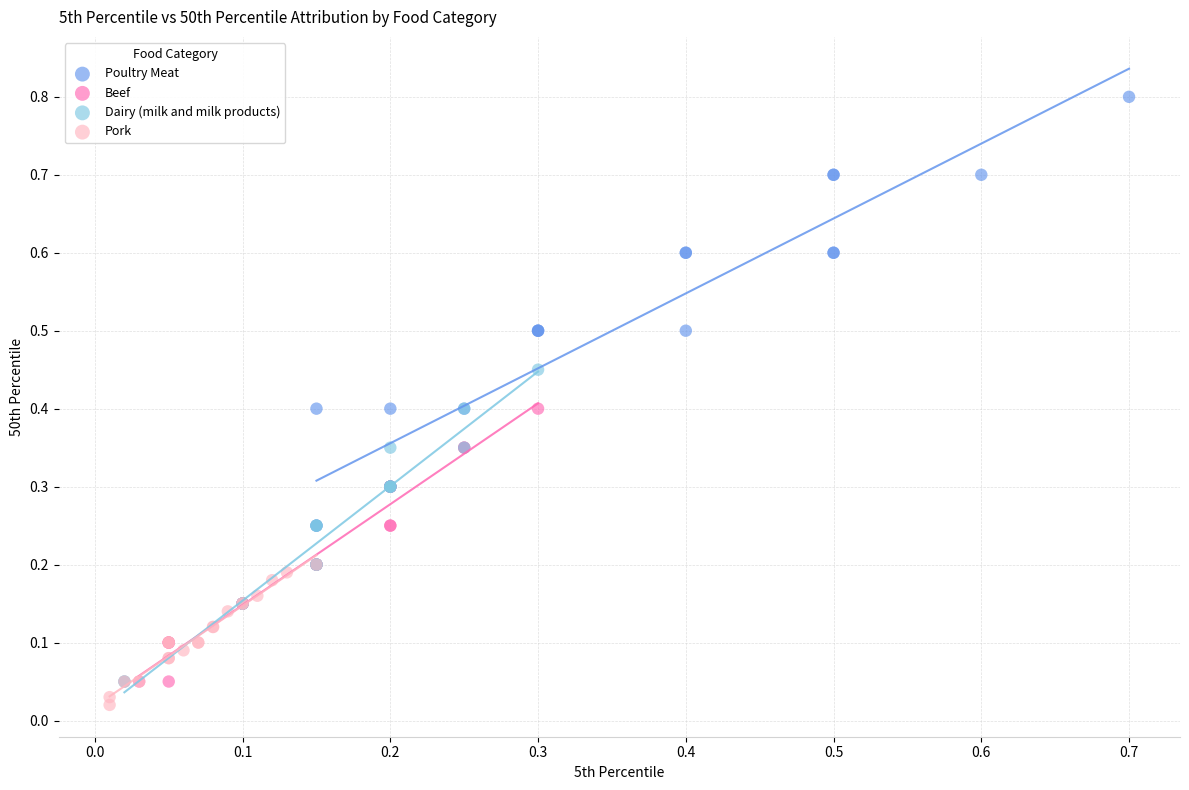

Which series contains the highest Y value?

Poultry Meat